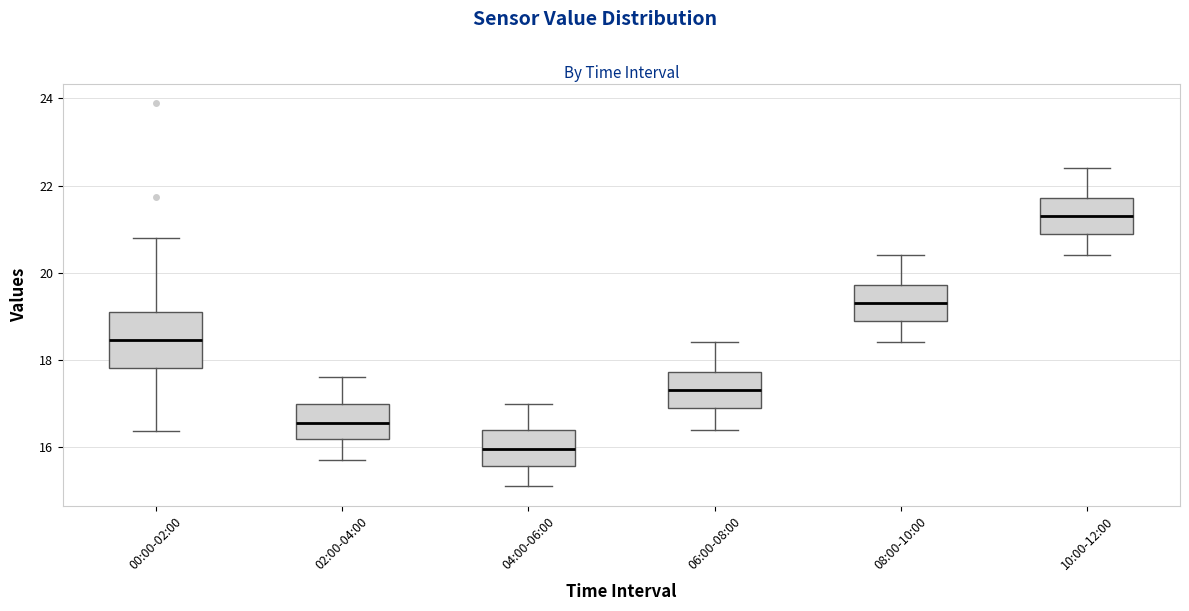

Reading left to right, transcribe this box plot: for each box, give where its median line is, the range the box spans, and where its two whiskers end, as read against the y-axis. The values are not printed on the chart, so give them approximately, as read against the axis.

00:00-02:00: median 18.4, box 17.8 to 19.2, whiskers 16.4 to 20.8
02:00-04:00: median 16.6, box 16.2 to 17.0, whiskers 15.8 to 17.6
04:00-06:00: median 16.0, box 15.6 to 16.4, whiskers 15.2 to 17.0
06:00-08:00: median 17.4, box 17.0 to 17.8, whiskers 16.4 to 18.4
08:00-10:00: median 19.4, box 19.0 to 19.8, whiskers 18.4 to 20.4
10:00-12:00: median 21.4, box 21.0 to 21.8, whiskers 20.4 to 22.4